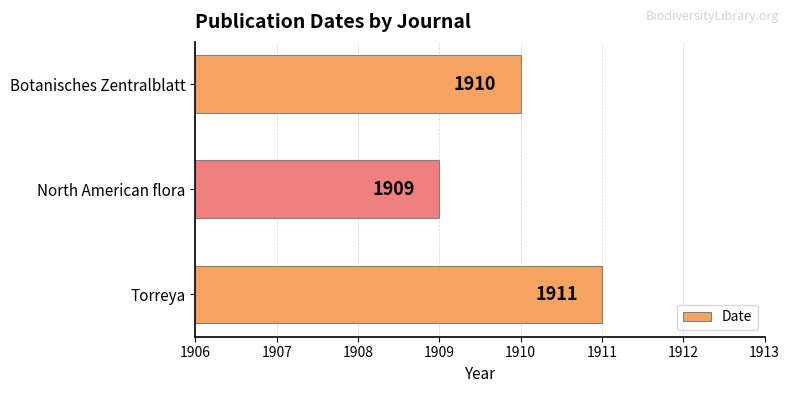

What is the sum of all values?

5730